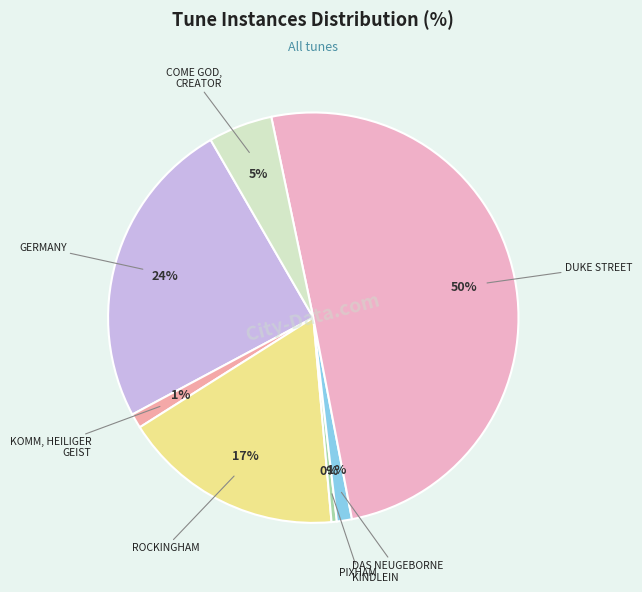

Count the number of slices in the pie.

7